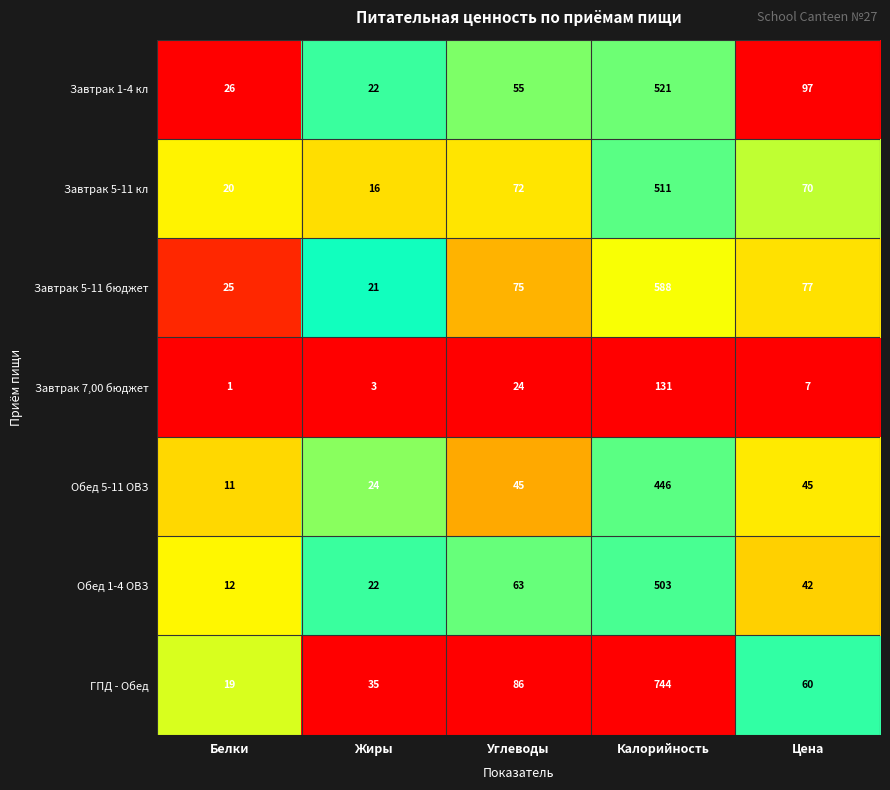

At which category does the chart reach its peak across all series?

Калорийность